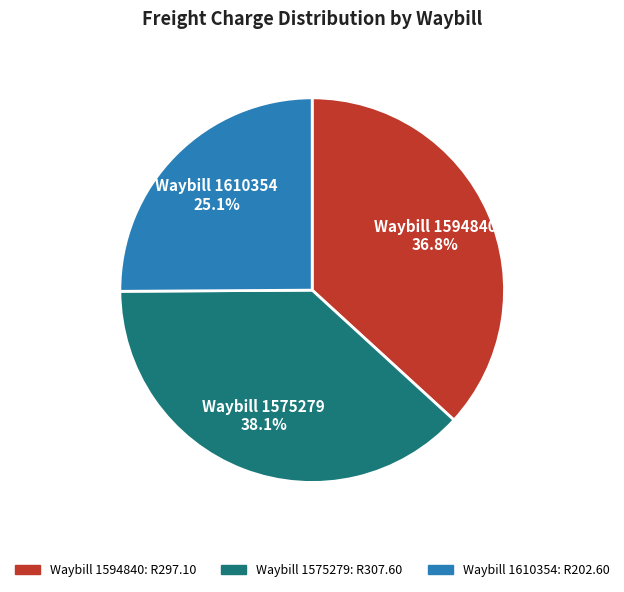

To the nearest percent, what is the difference between the largest and smallest slice percentages?

13%